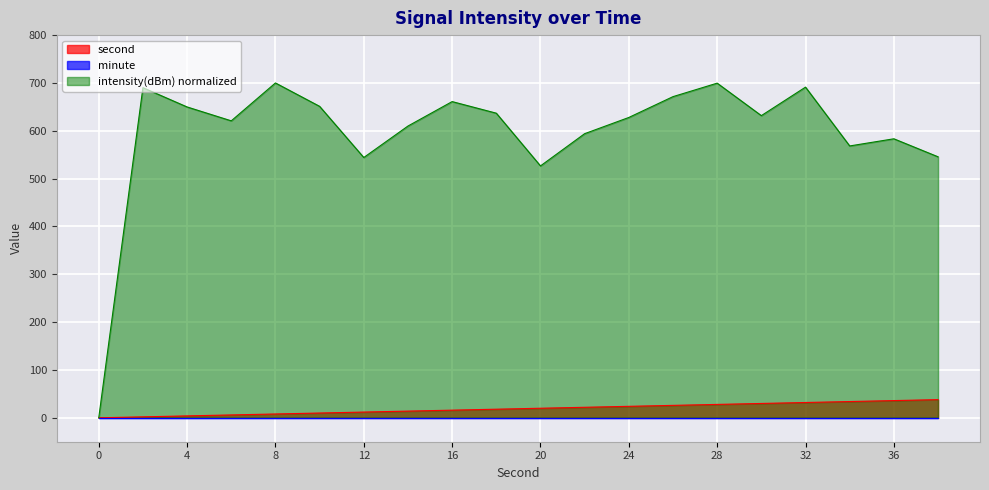

What is the difference between the intensity(dBm) values at 8 and 16?

39.0